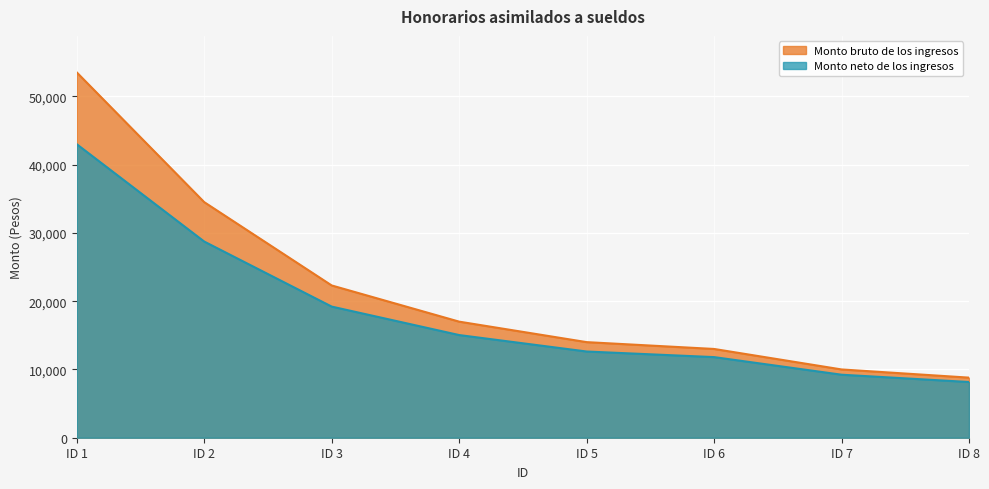

What is the sum of all Monto neto de los ingresos values?

147774.9